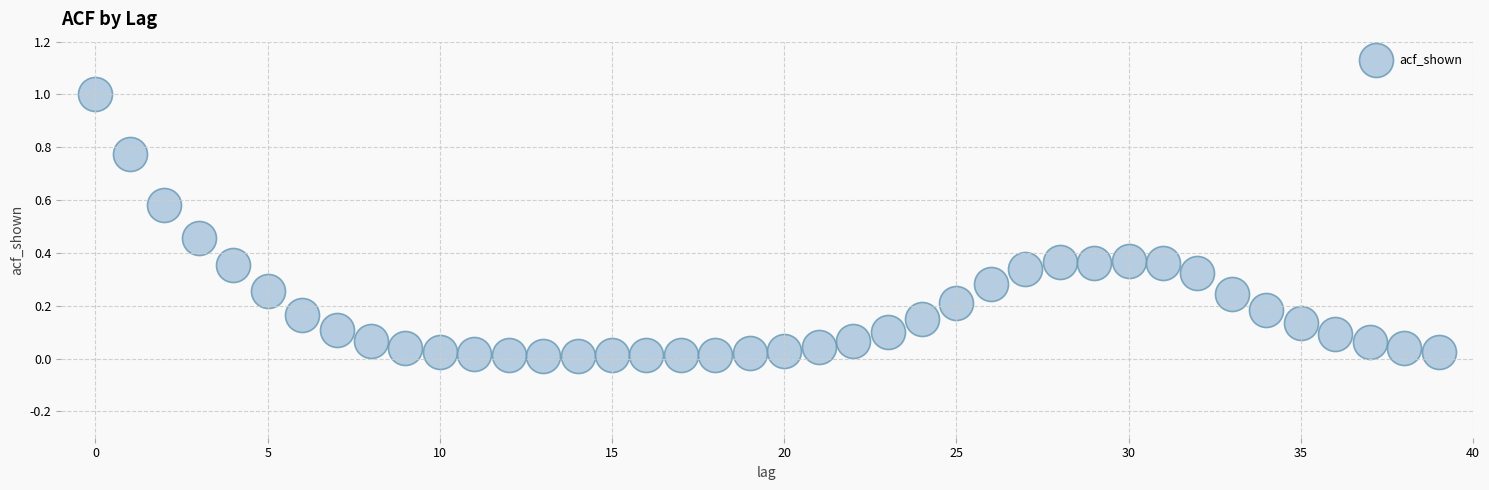

What is the range of Y values (max minus min)?

1.0